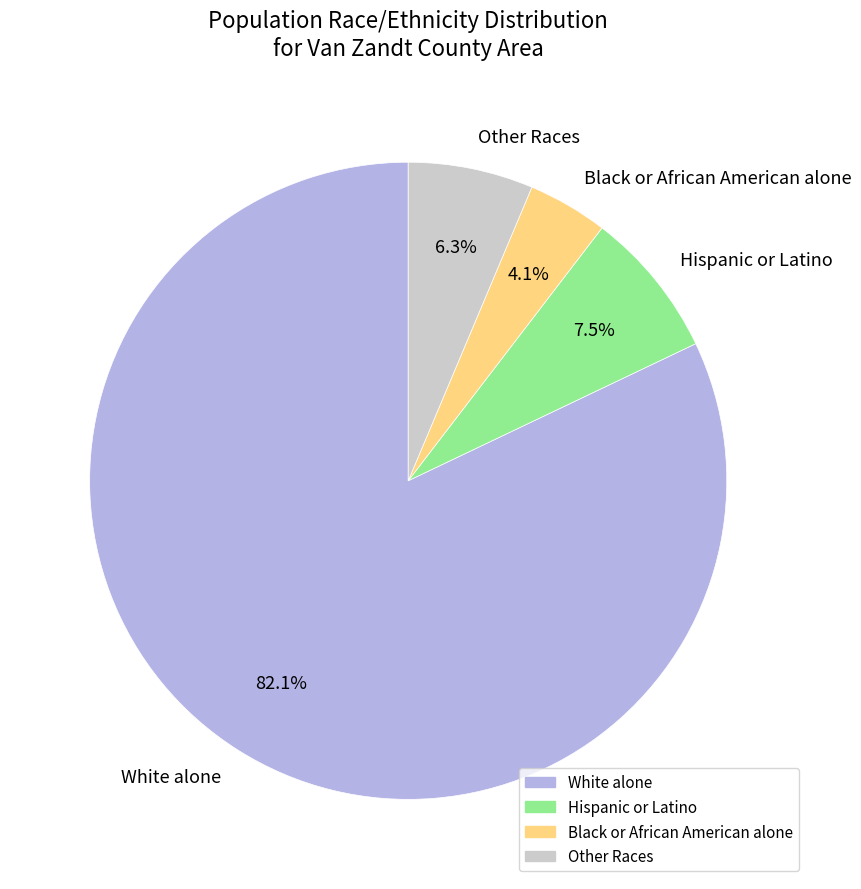

Which category has the smallest portion of the pie?

Black or African American alone